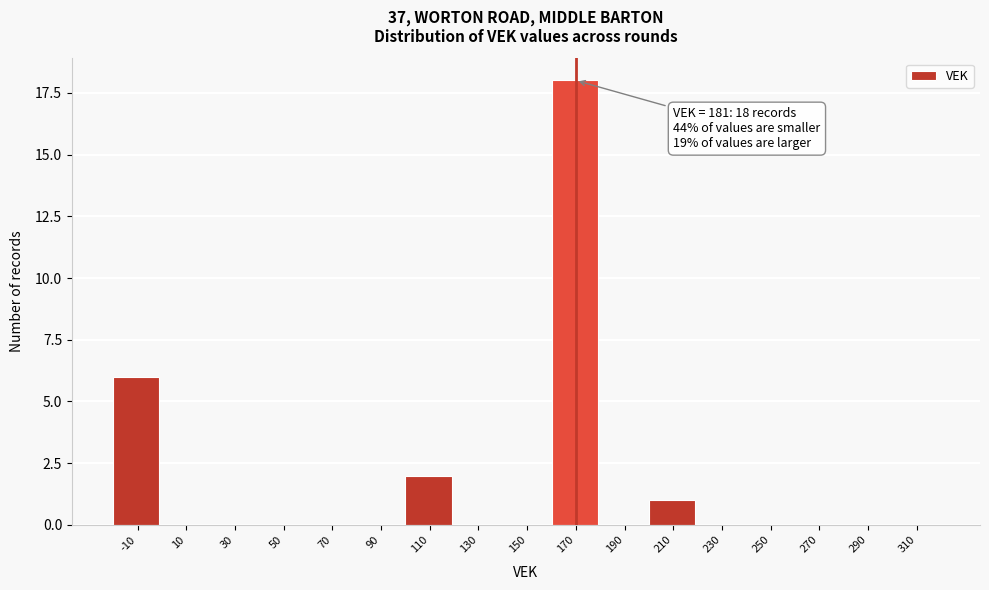

Which category has the highest value across all series?

170